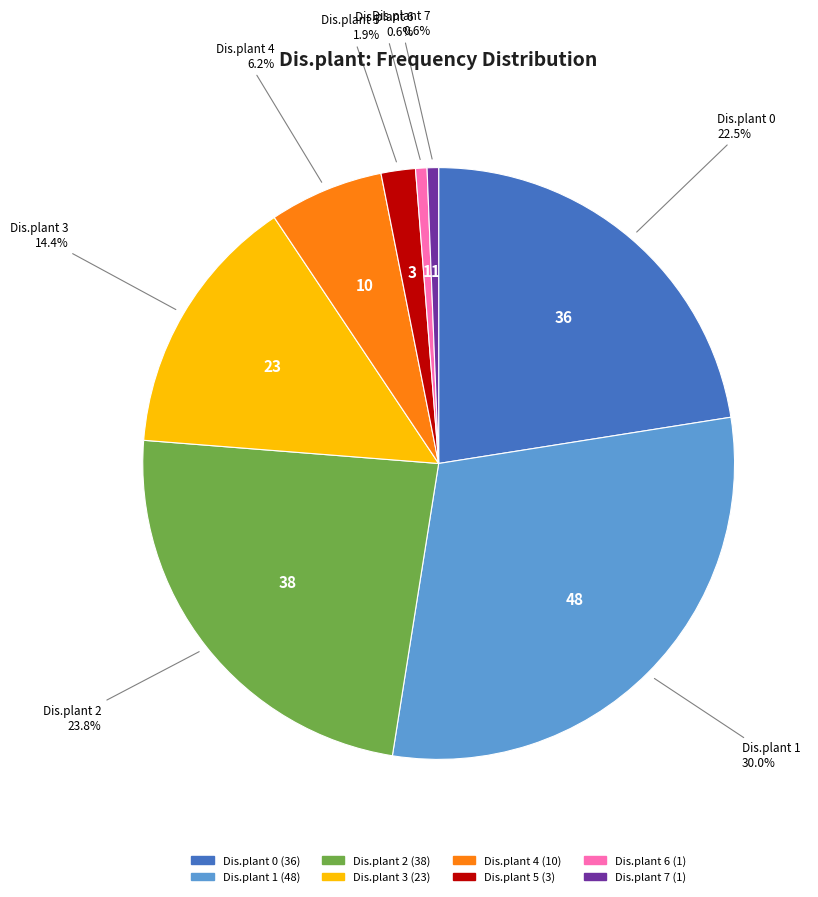

Is there any slice that represents more than half of the pie?

No